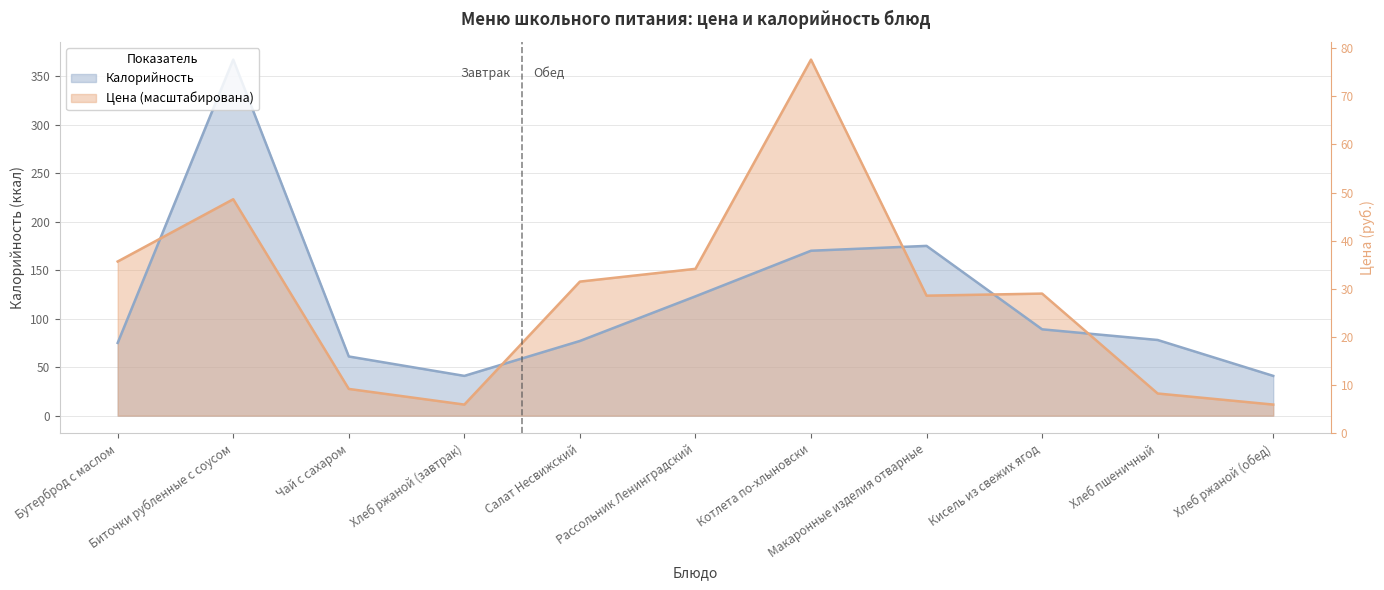

What is the total value across all series at Котлета по-хлыновски?

537.0